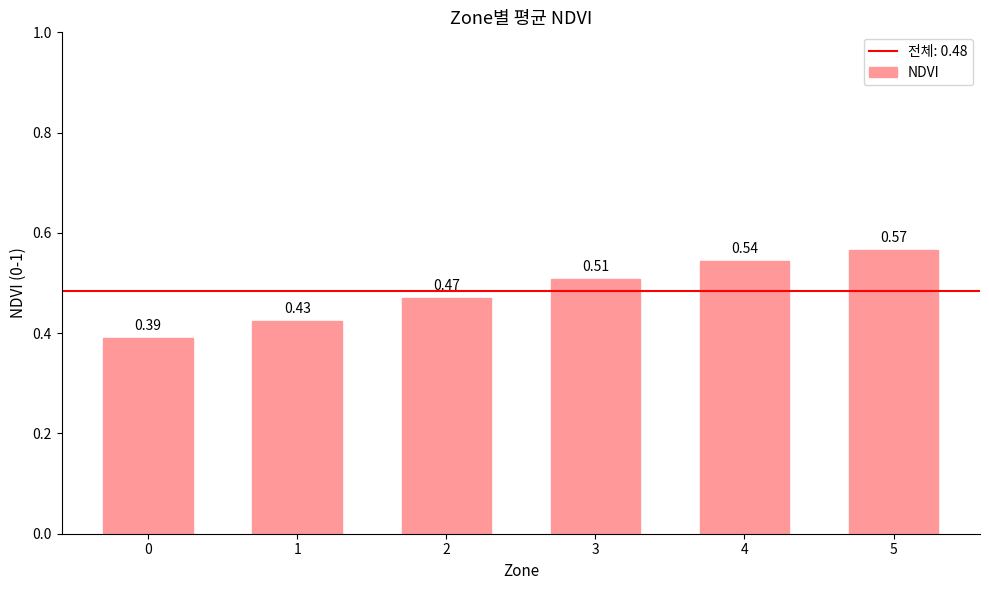

What is the difference between the values at 1 and 4?

0.1